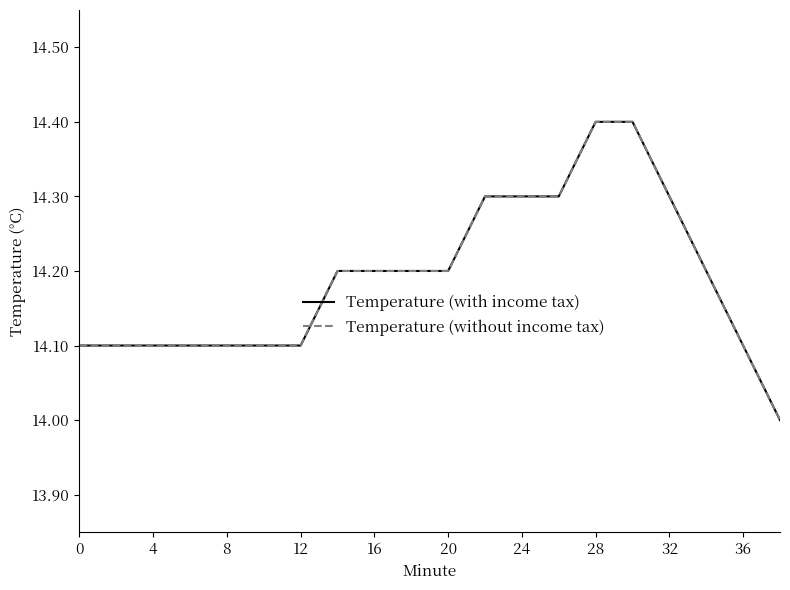

Does the chart have visible grid lines?

No